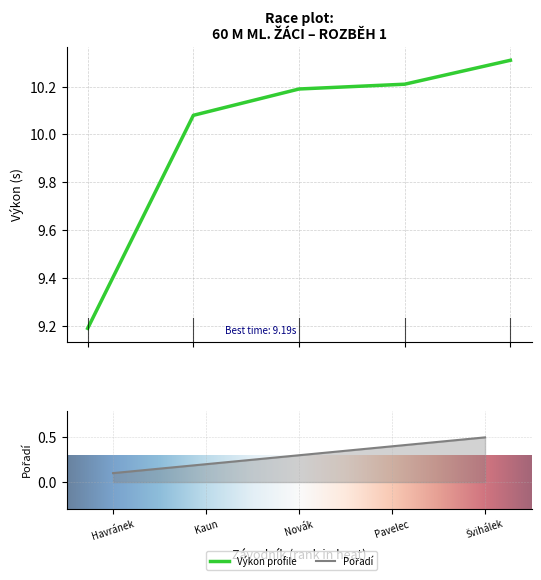

Reading left to right, transcribe all the data shown in this chart.

Pořadí: 0.1	0.2	0.3	0.4	0.5
Výkon: 9.2	10.1	10.2	10.2	10.3